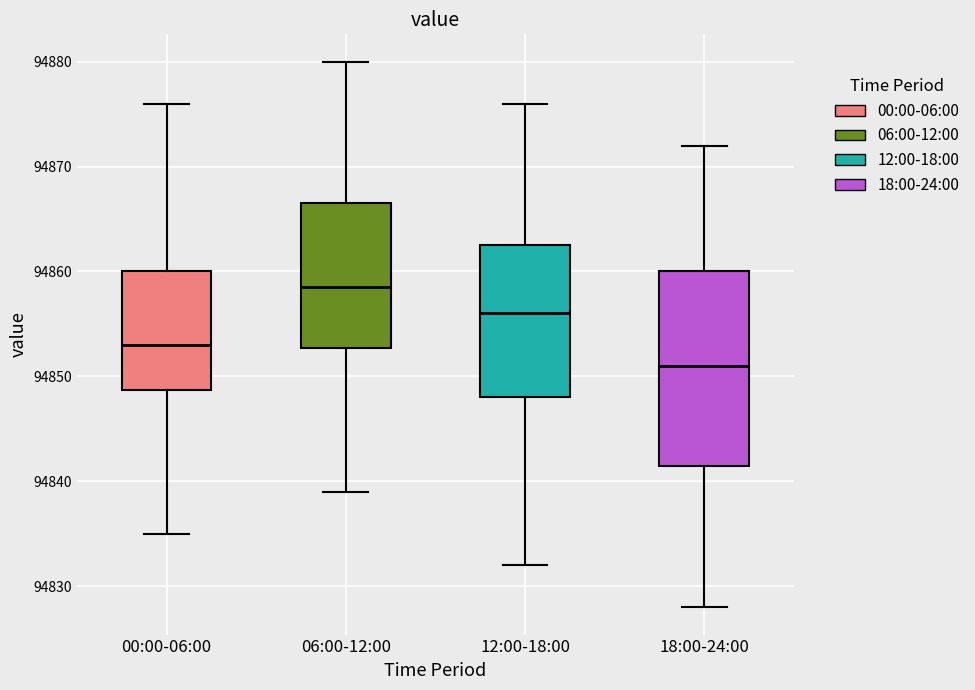

Reading left to right, transcribe this box plot: for each box, give where its median line is, the range the box spans, and where its two whiskers end, as read against the y-axis. The values are not printed on the chart, so give them approximately, as read against the axis.

00:00-06:00: median 94853, box 94849 to 94860, whiskers 94835 to 94876
06:00-12:00: median 94859, box 94853 to 94867, whiskers 94839 to 94880
12:00-18:00: median 94856, box 94848 to 94863, whiskers 94832 to 94876
18:00-24:00: median 94851, box 94842 to 94860, whiskers 94828 to 94872